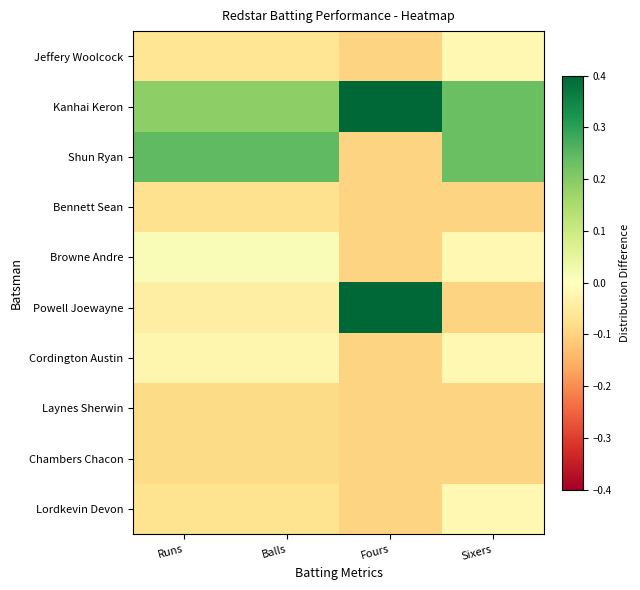

Reading left to right, what are all the values shown in this chart?

Jeffery Woolcock: Runs=-0.1	Balls=-0.1	Fours=-0.1	Sixers=-0.0
Kanhai Keron: Runs=0.2	Balls=0.2	Fours=0.4	Sixers=0.2
Shun Ryan: Runs=0.2	Balls=0.2	Fours=-0.1	Sixers=0.2
Bennett Sean: Runs=-0.1	Balls=-0.1	Fours=-0.1	Sixers=-0.1
Browne Andre: Runs=0.0	Balls=0.0	Fours=-0.1	Sixers=-0.0
Powell Joewayne: Runs=-0.0	Balls=-0.0	Fours=0.4	Sixers=-0.1
Cordington Austin: Runs=-0.0	Balls=-0.0	Fours=-0.1	Sixers=-0.0
Laynes Sherwin: Runs=-0.1	Balls=-0.1	Fours=-0.1	Sixers=-0.1
Chambers Chacon: Runs=-0.1	Balls=-0.1	Fours=-0.1	Sixers=-0.1
Lordkevin Devon: Runs=-0.1	Balls=-0.1	Fours=-0.1	Sixers=-0.0